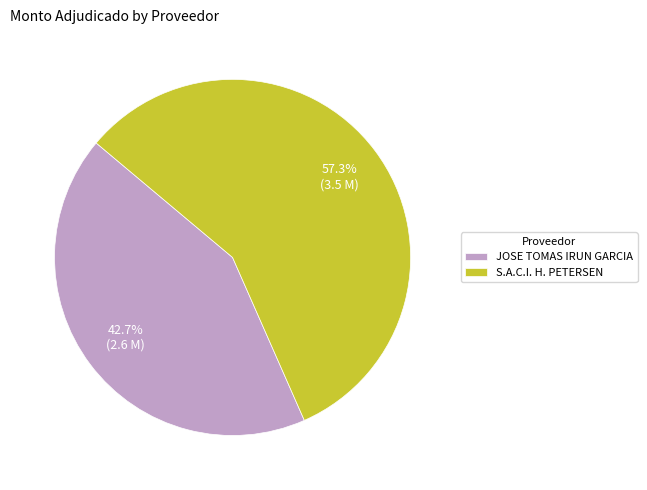

To the nearest percent, what is the difference between the S.A.C.I. H. PETERSEN and JOSE TOMAS IRUN GARCIA slice percentages?

15%